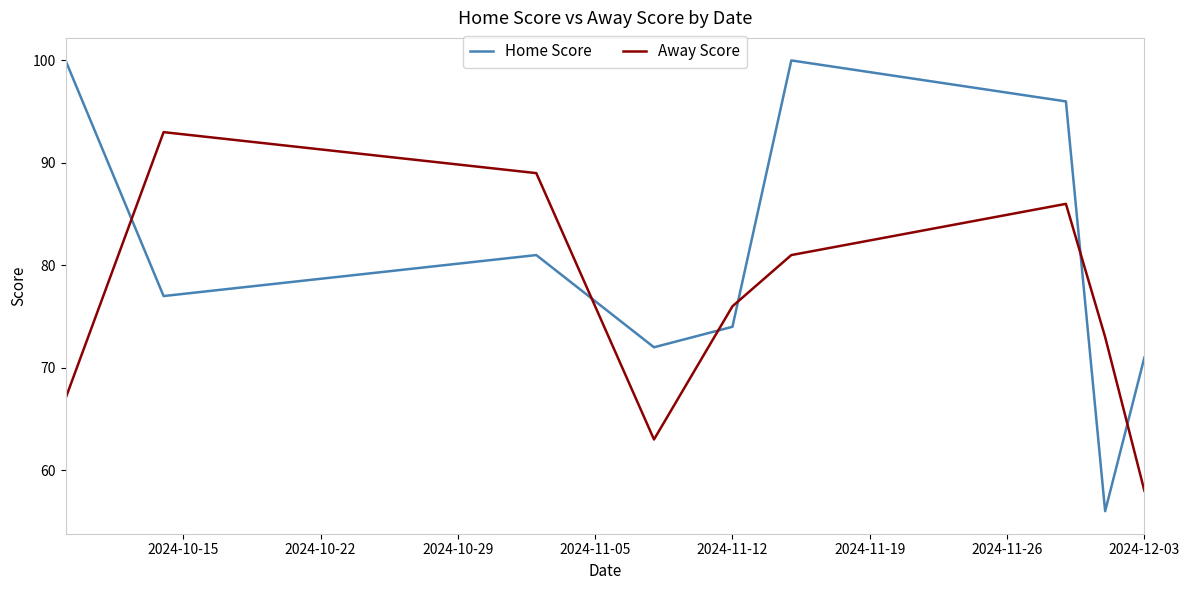

What are all the series names shown in the legend?

Home Score, Away Score